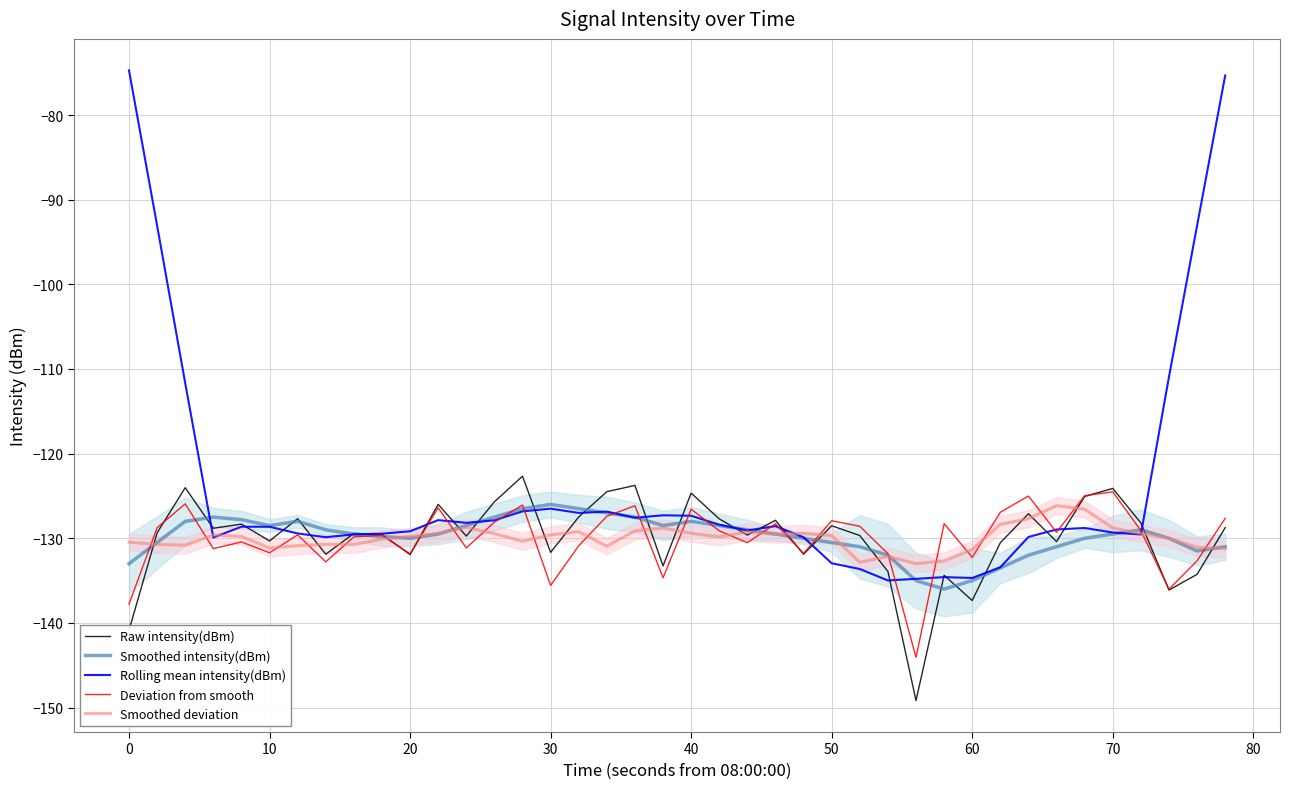

Which series has the widest spread of values?

Rolling mean intensity(dBm)